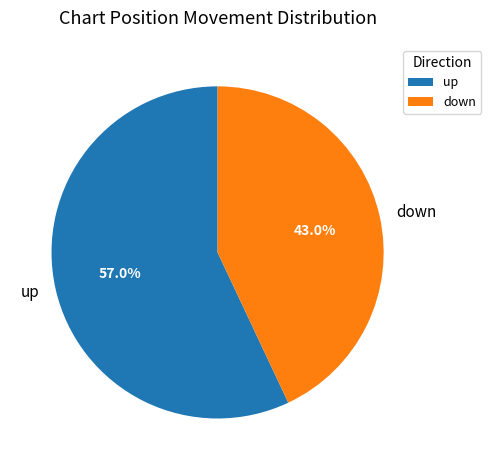

To the nearest percent, what percentage of the pie is down?

43%